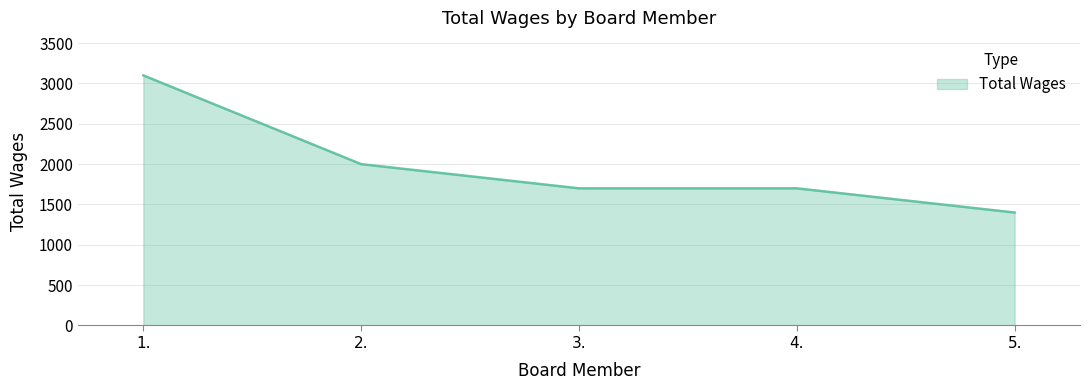

What is the ratio of the value at 1. to the value at 3.?

1.8